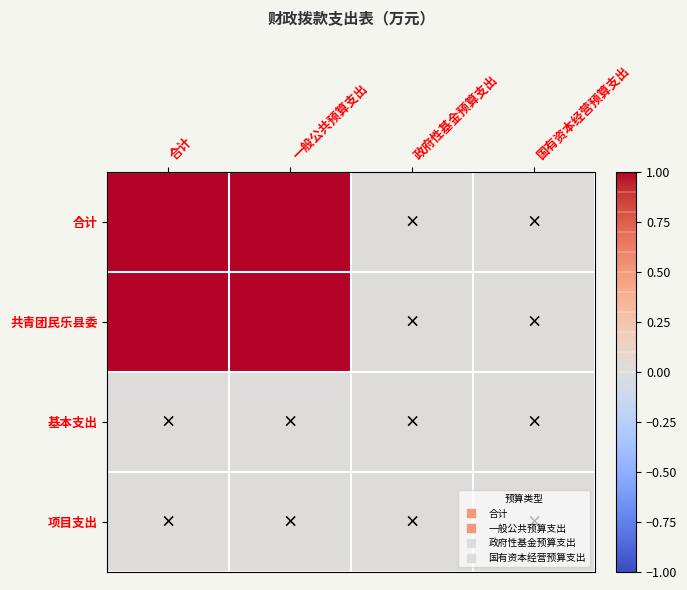

How many data points does each series have?

4